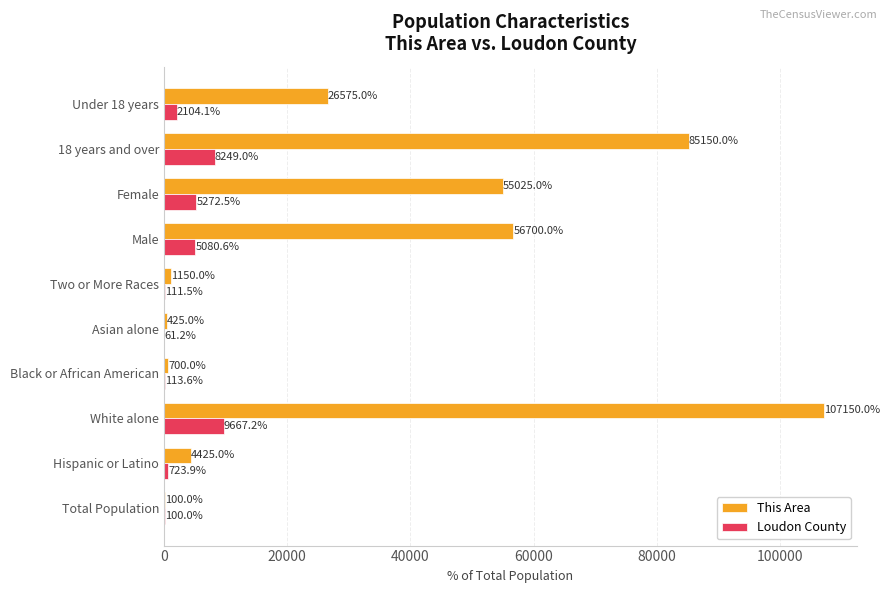

Which series has the largest total across all categories?

This Area